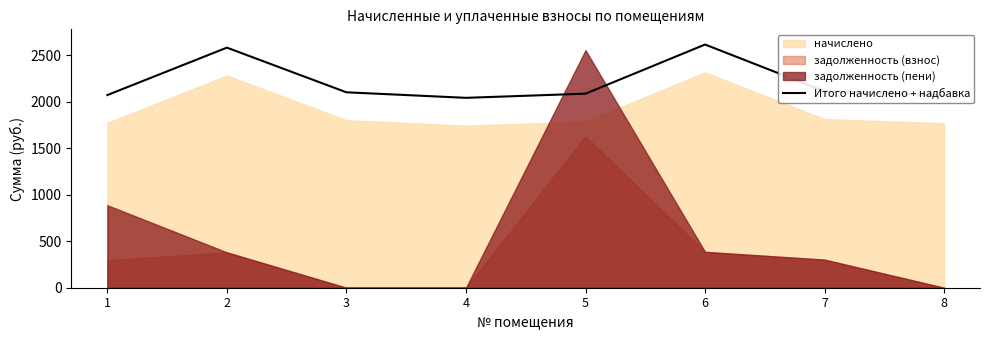

Where is the first local maximum?

2